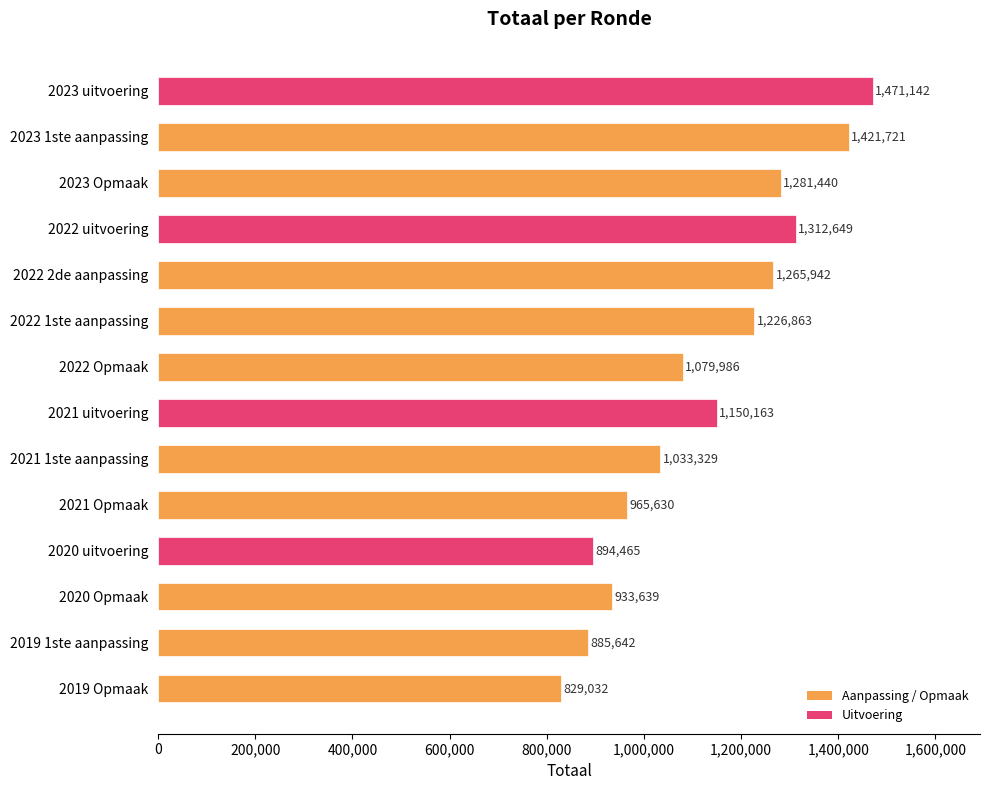

What is the maximum value shown in the chart?

1471142